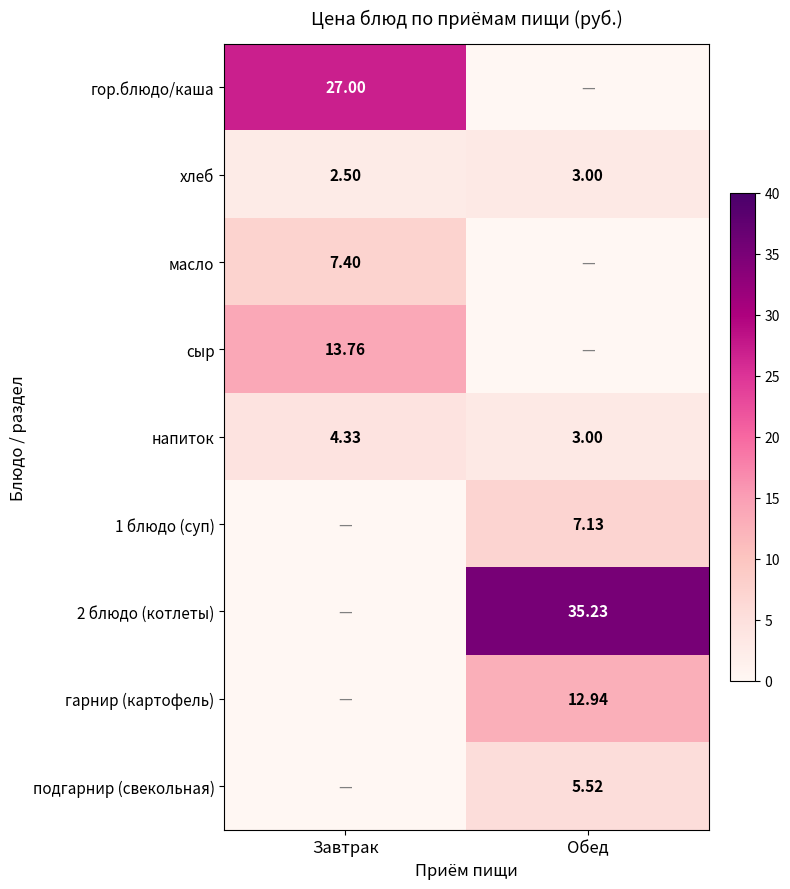

At which category is the sum across all series the highest?

Обед